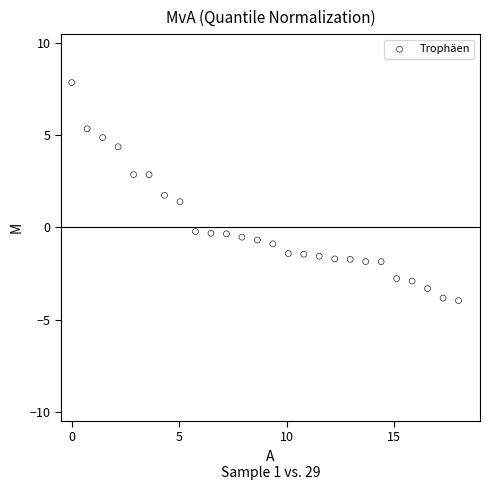

What is the range of Y values (max minus min)?

11.8